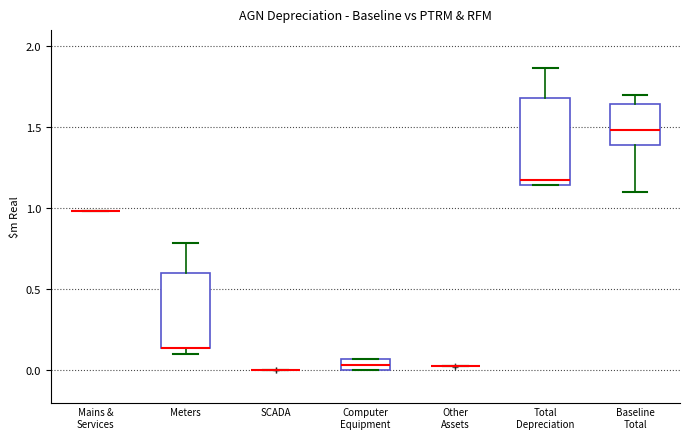

Comparing the boxes themselves (not the whiskers), which one is the tallest?

Total Depreciation